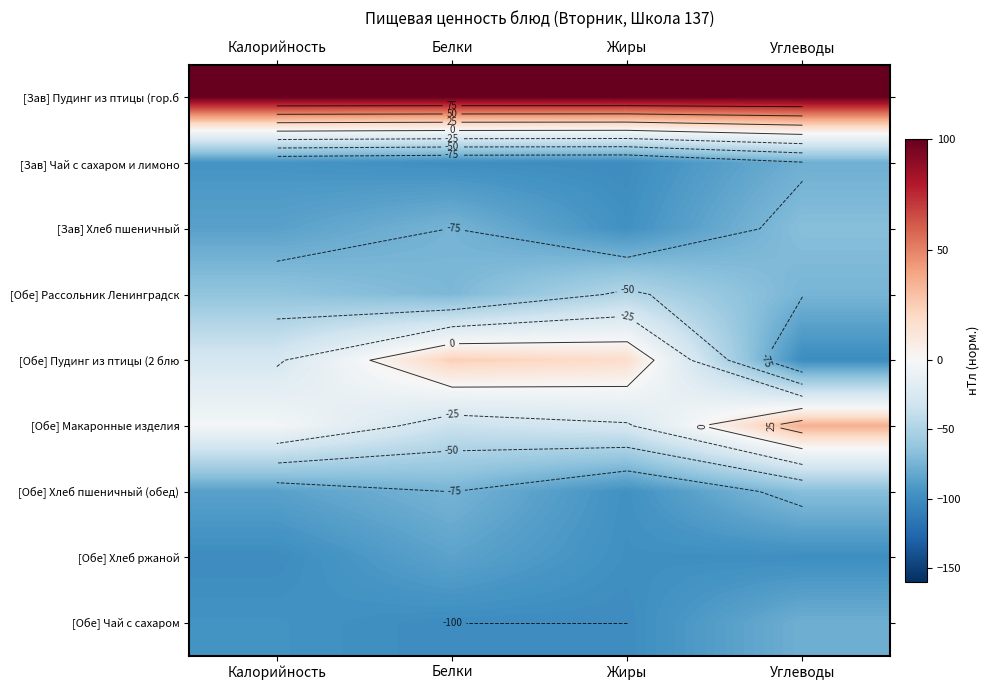

How many data points in [Обе] Чай с сахаром are less than -95?

3